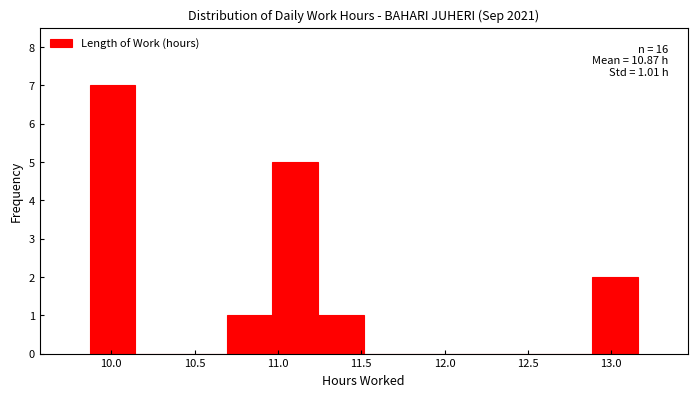

Over which range of the x-axis is the bar tallest?

9.85 to 10.15